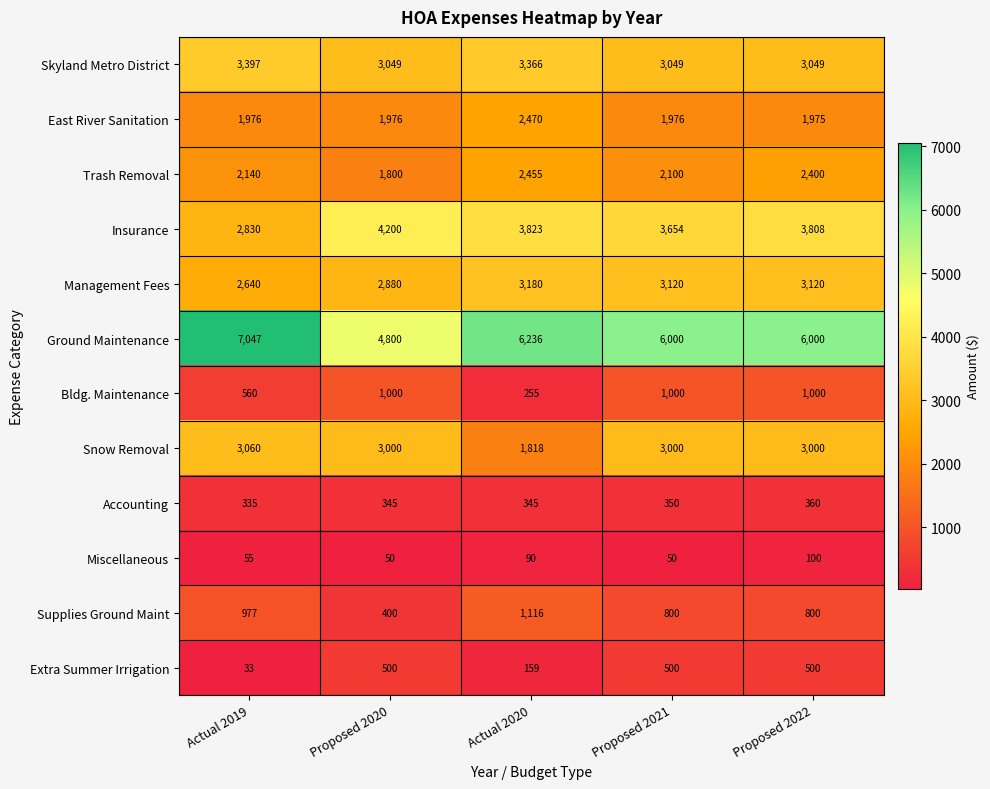

Which series has the widest spread of values?

Ground Maintenance